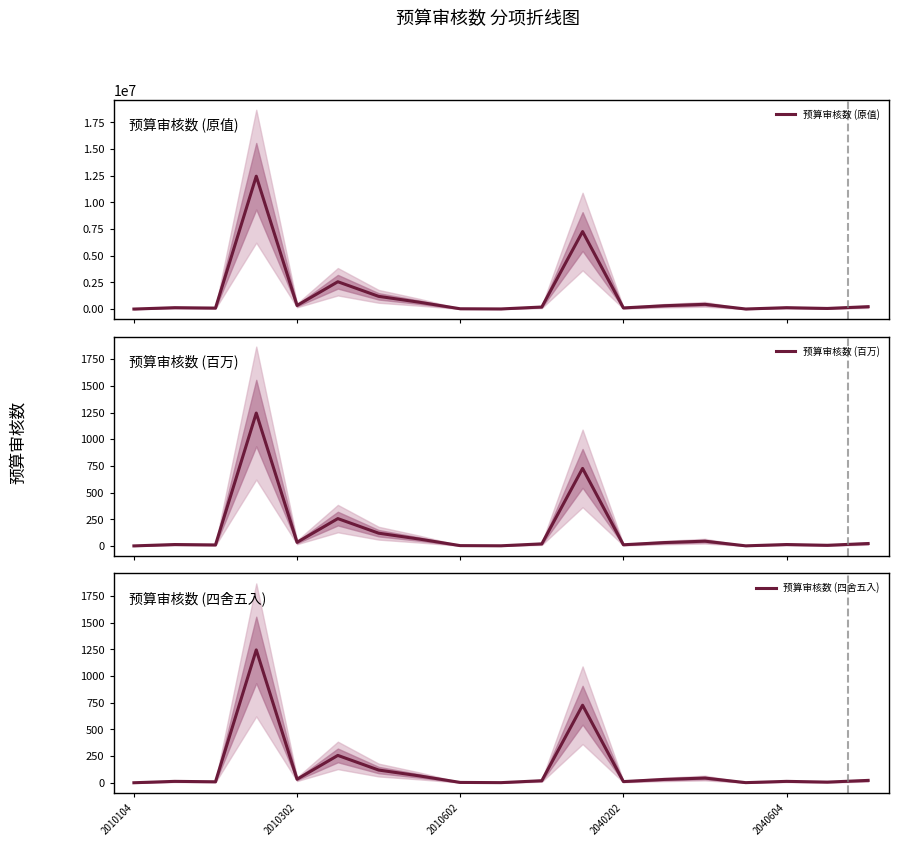

True or false: 预算审核数 (四舍五入) has more than 0 interior local peaks.

True